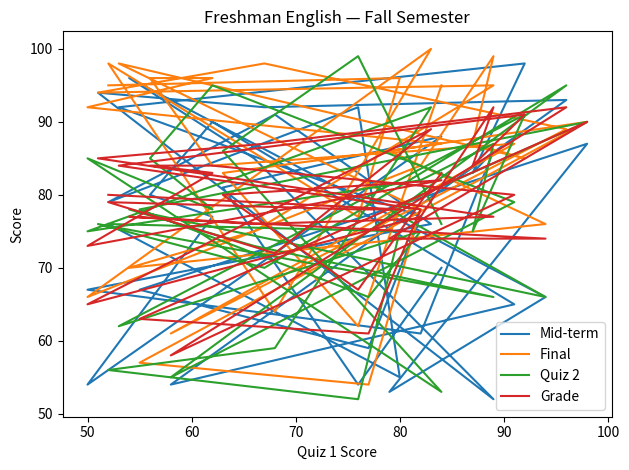

In Grade, how many points are higher than both neighbors (excluding endpoints)?

8